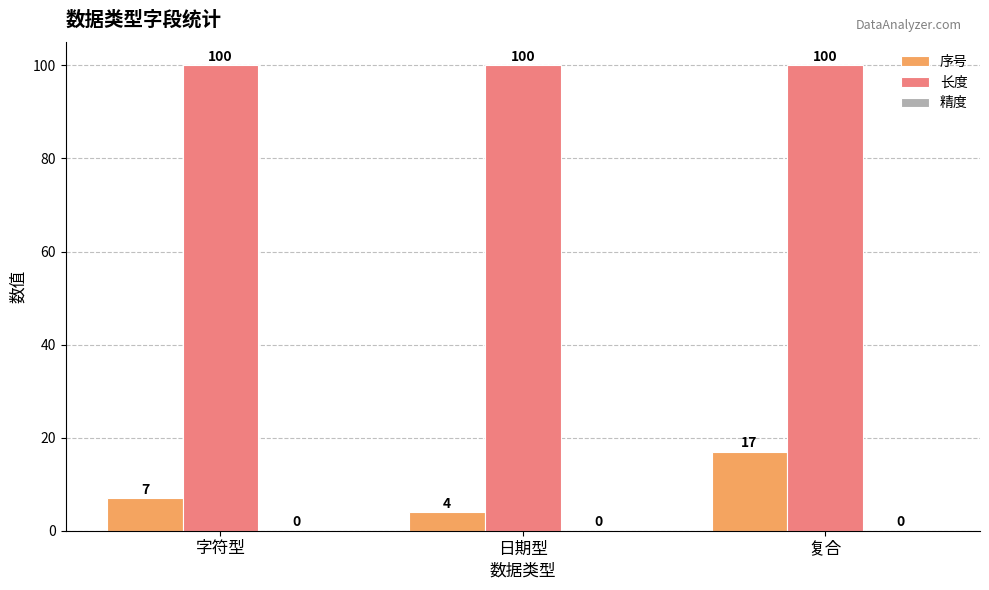

At 字符型, list the series in order from smallest to largest.

序号, 长度